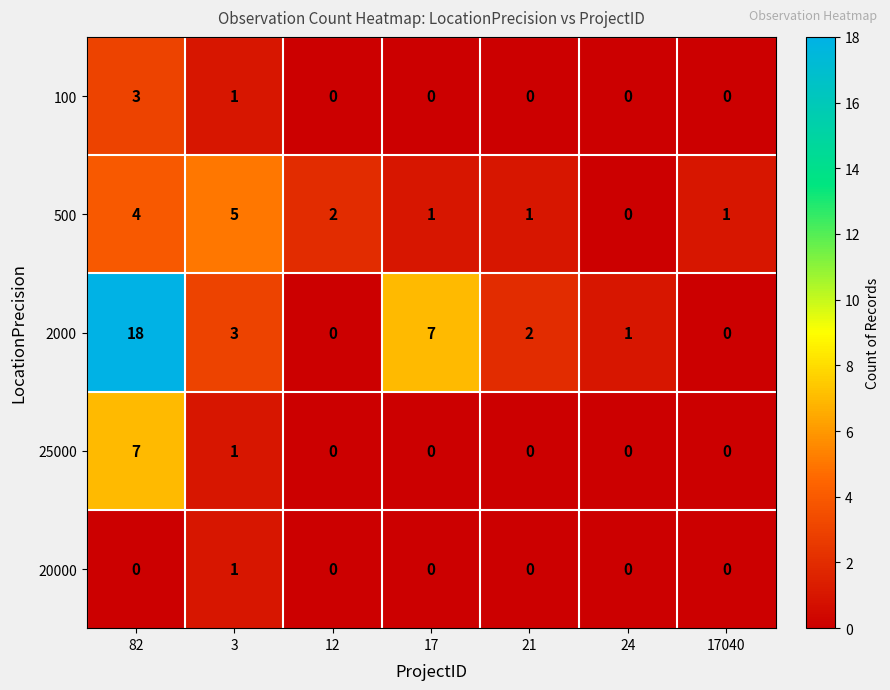

Which series has the largest total across all categories?

2000